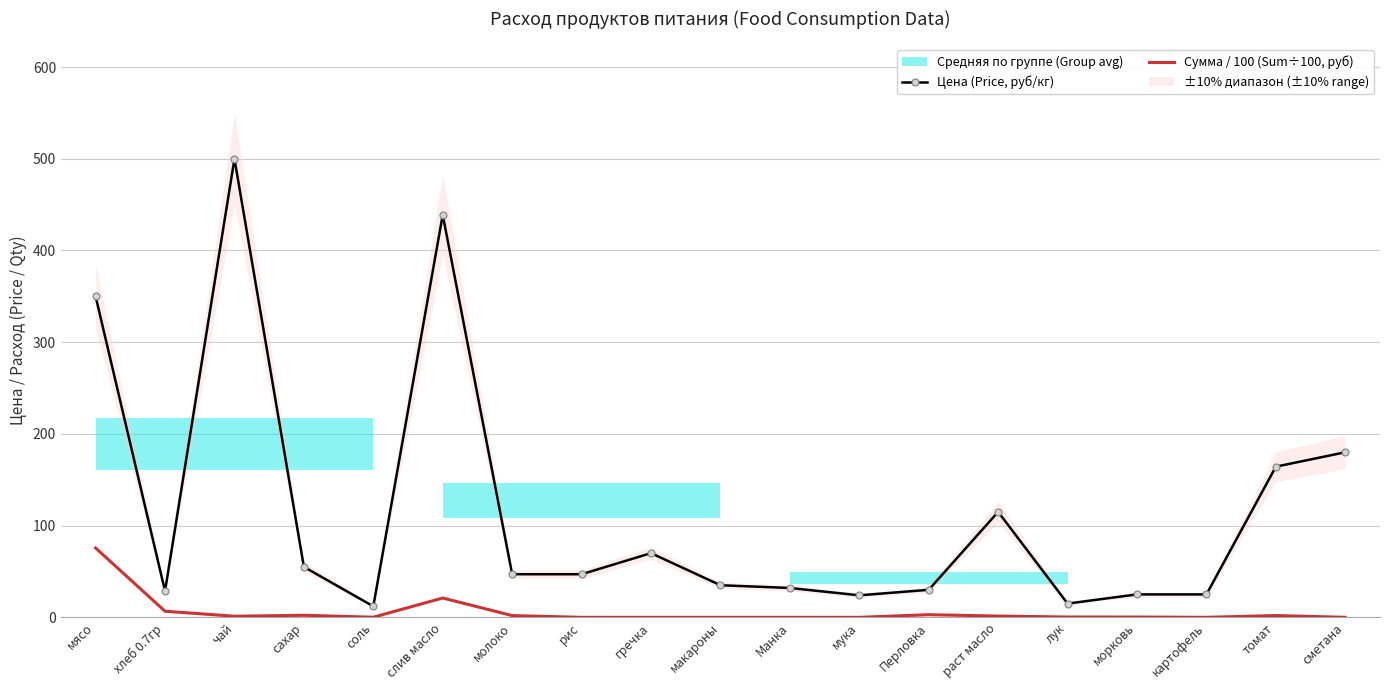

Between молоко and сметана, which series saw the biggest shift?

Цена (Price, руб/кг)